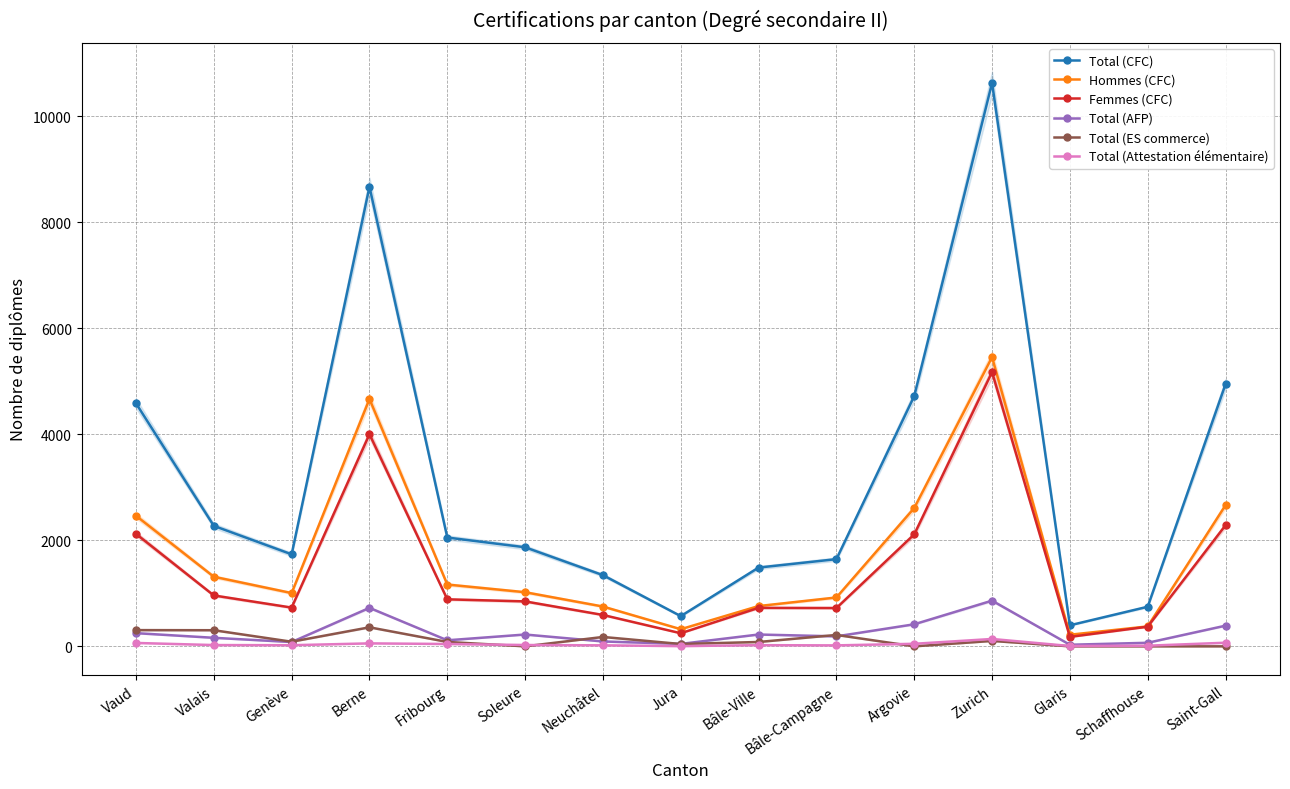

What is the value of the Hommes (CFC) point at the 15th from the left?

2662